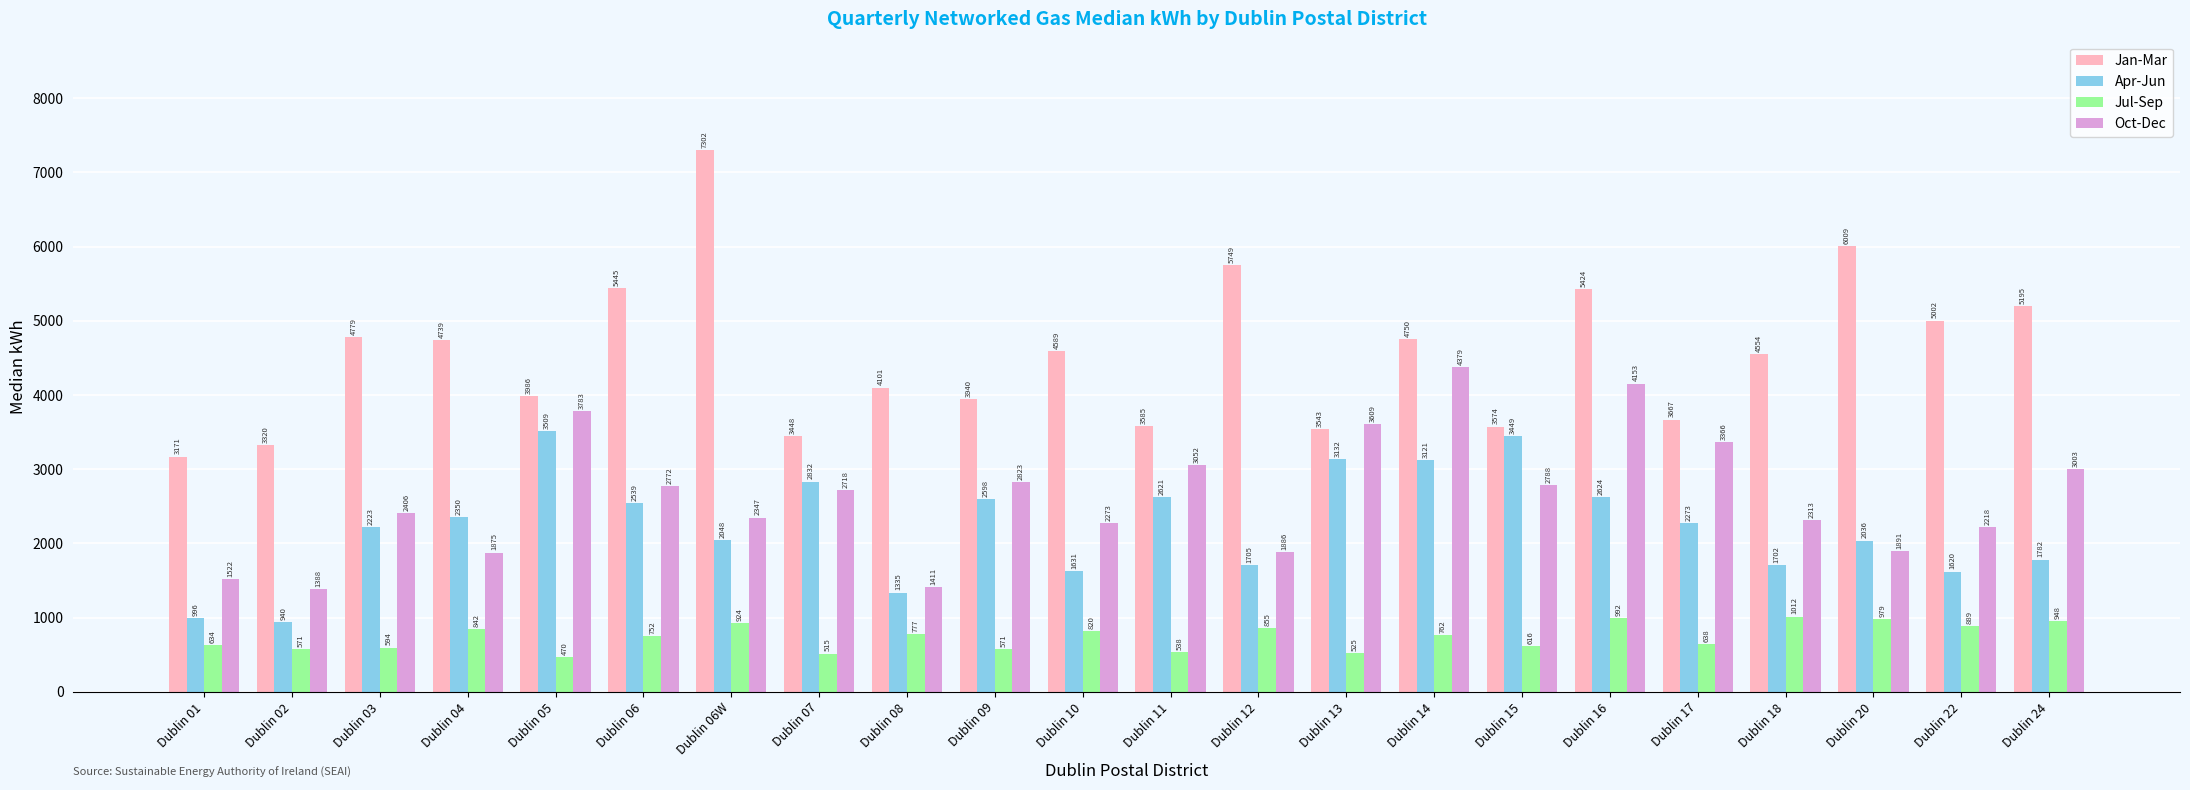

At which label is Jan-Mar closest to 5236?

Dublin 24